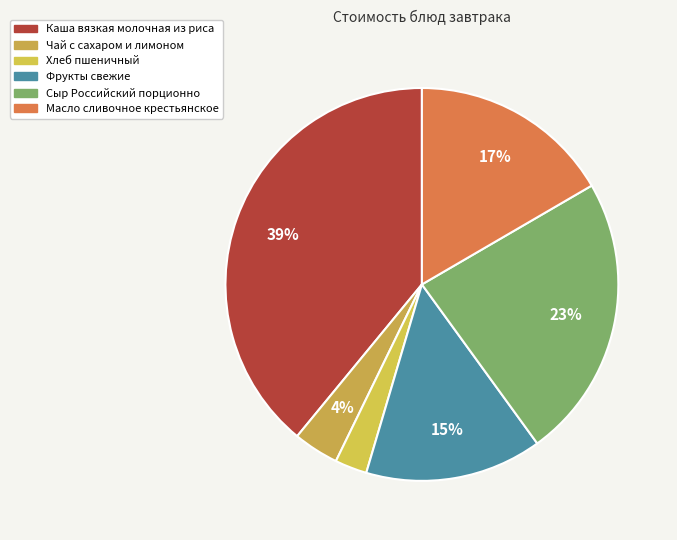

Rank the categories by value from lowest to highest.

Хлеб пшеничный, Чай с сахаром и лимоном, Фрукты свежие, Масло сливочное крестьянское, Сыр Российский порционно, Каша вязкая молочная из риса